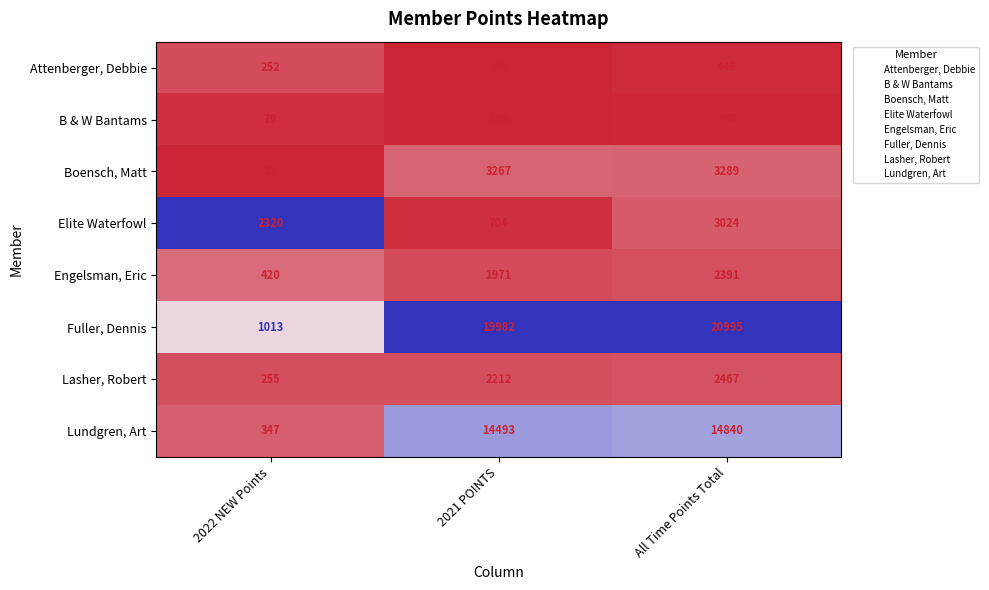

Which series changed the most between 2022 NEW Points and 2021 POINTS?

Fuller, Dennis